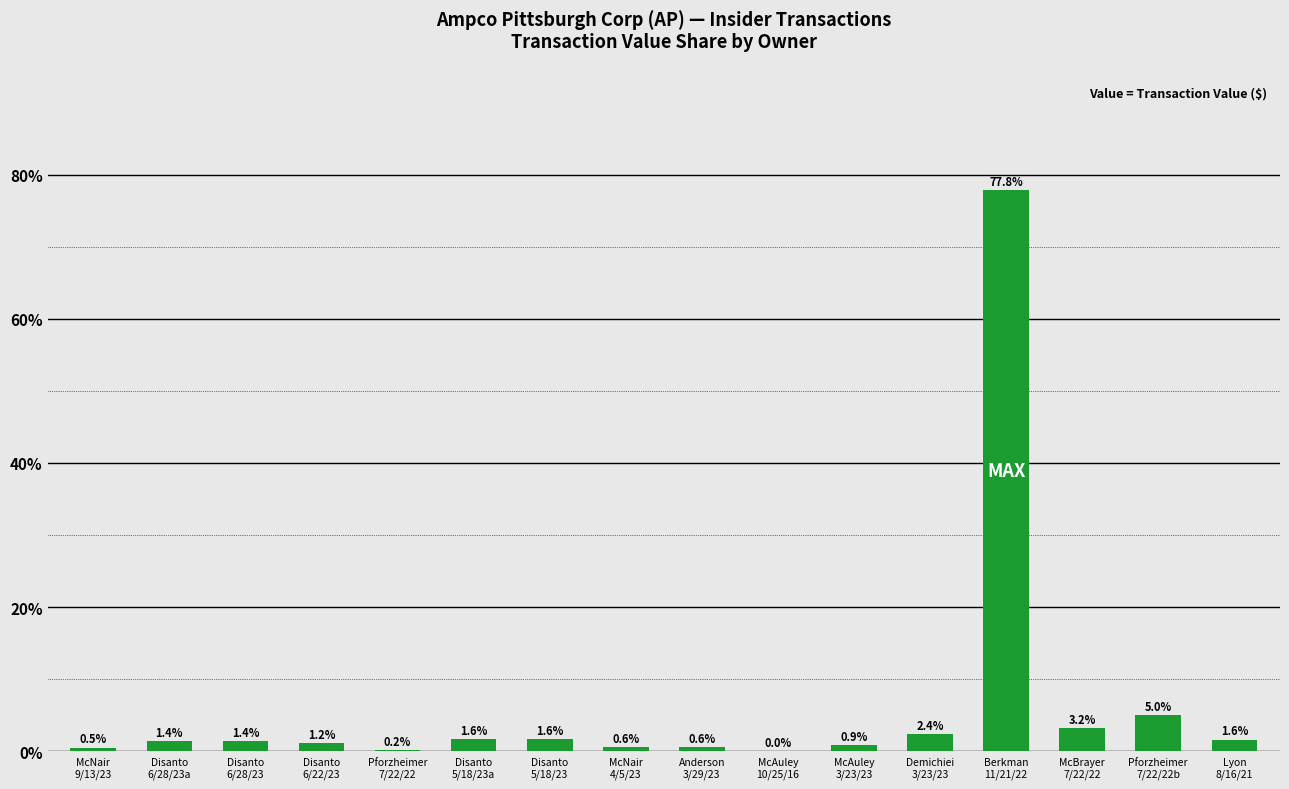

What is the difference between the values at Anderson
3/29/23 and Berkman
11/21/22?

77.2